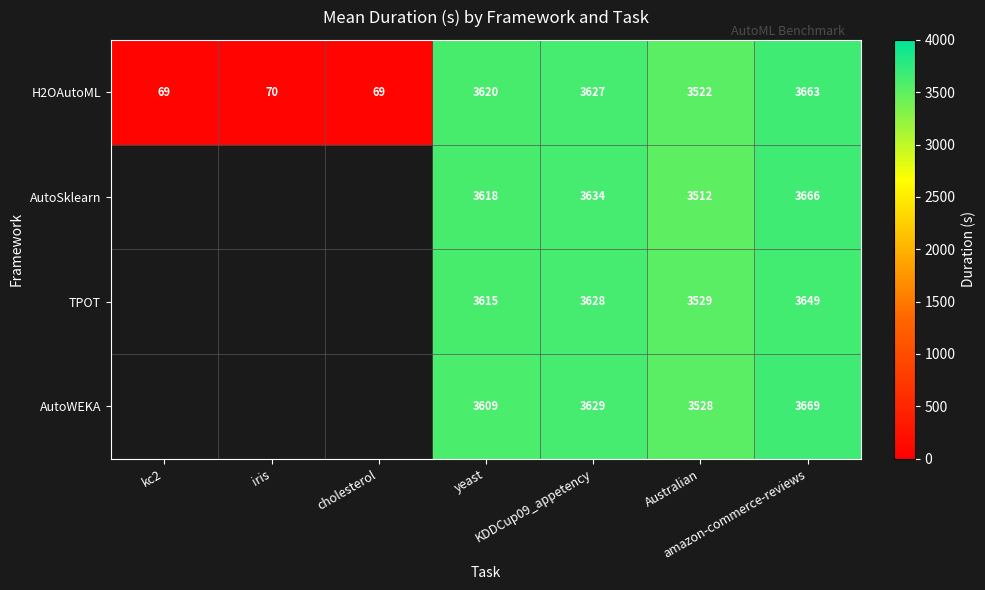

At how many categories does at least one series exceed 489?

4